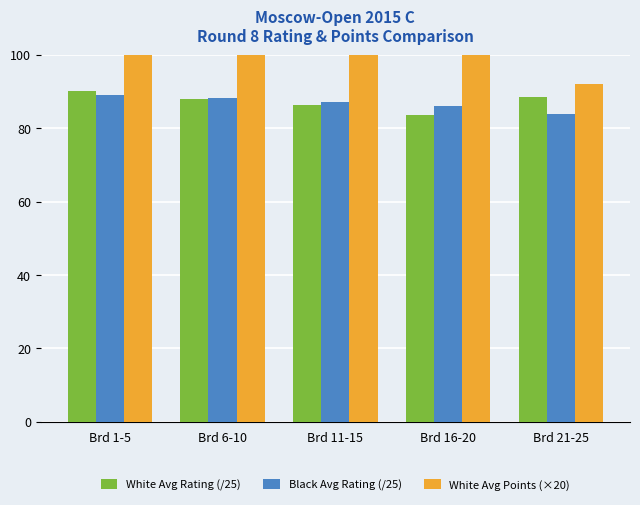

At Brd 11-15, list the series in order from largest to smallest.

White Avg Points (×20), Black Avg Rating (/25), White Avg Rating (/25)